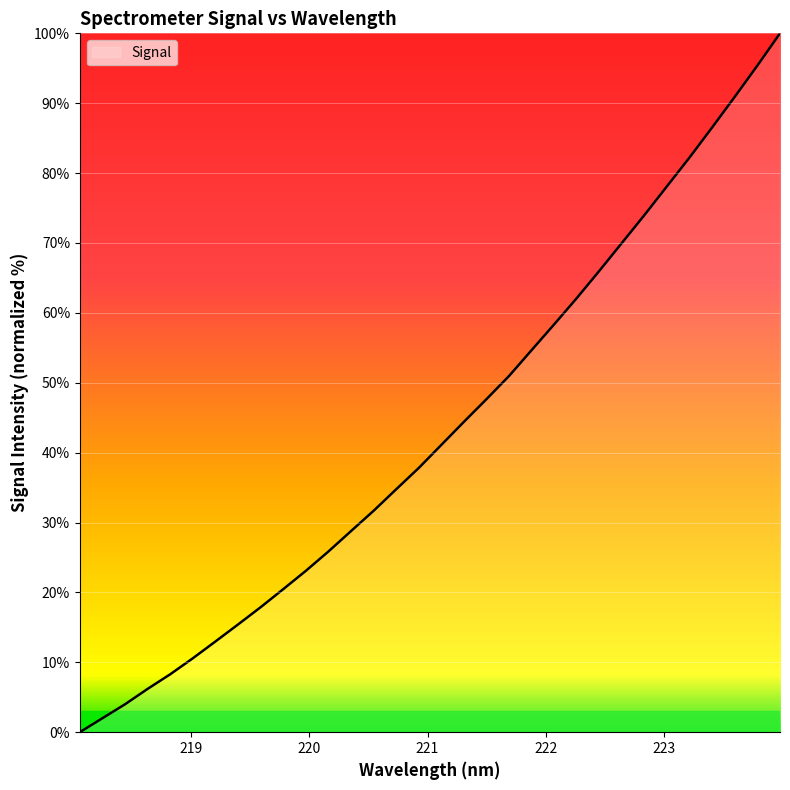

How many lines are shown in the chart?

1